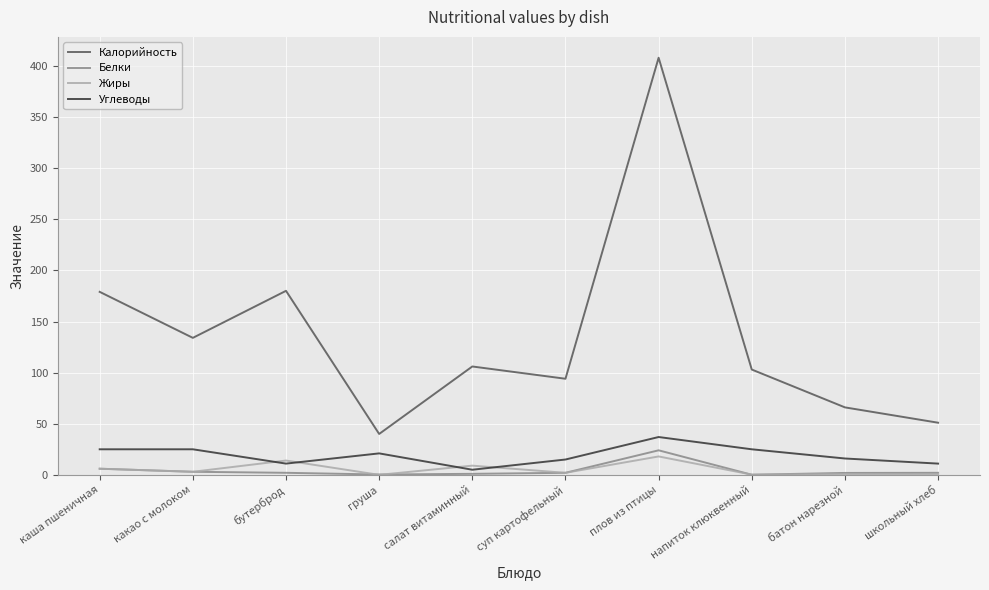

At which category does Жиры reach its first local peak?

бутерброд